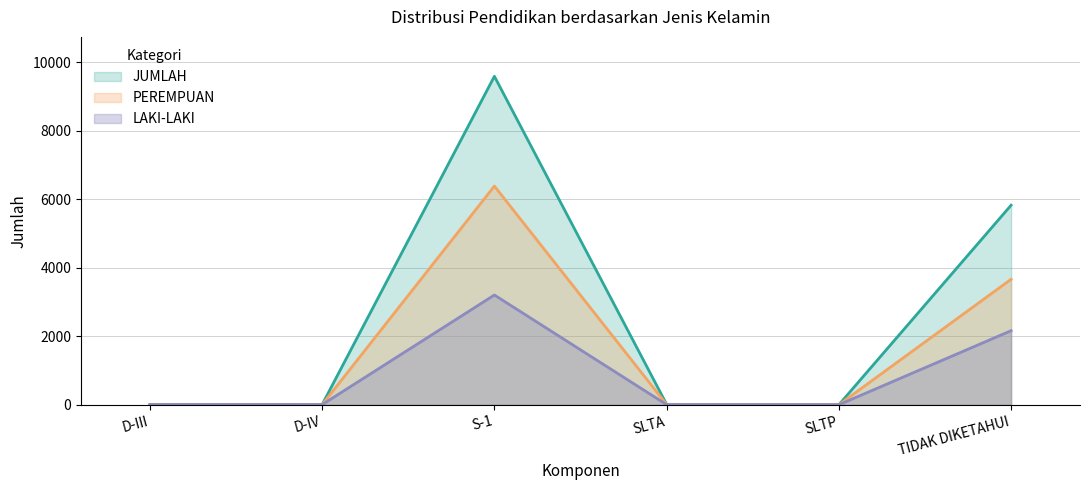

In JUMLAH, how many points are higher than both neighbors (excluding endpoints)?

1